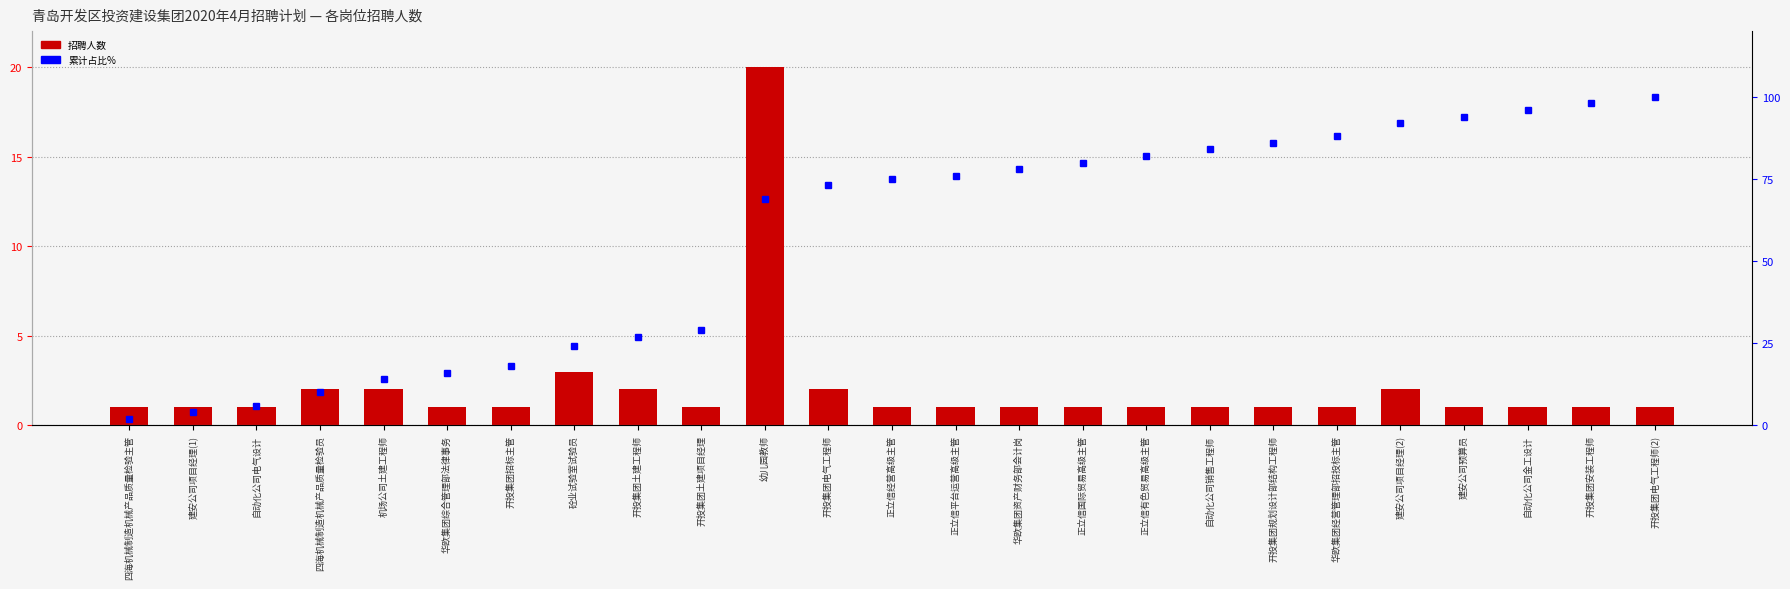

What are all the series names shown in the legend?

招聘人数, 累计占比%